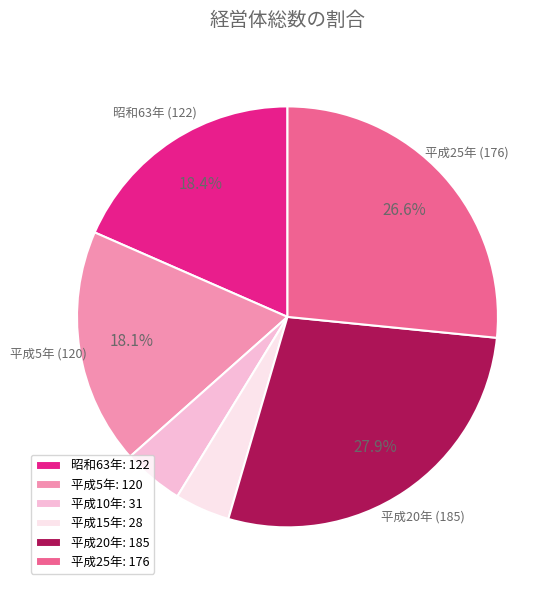

Is it true that 平成25年 is 27% of the pie?

True